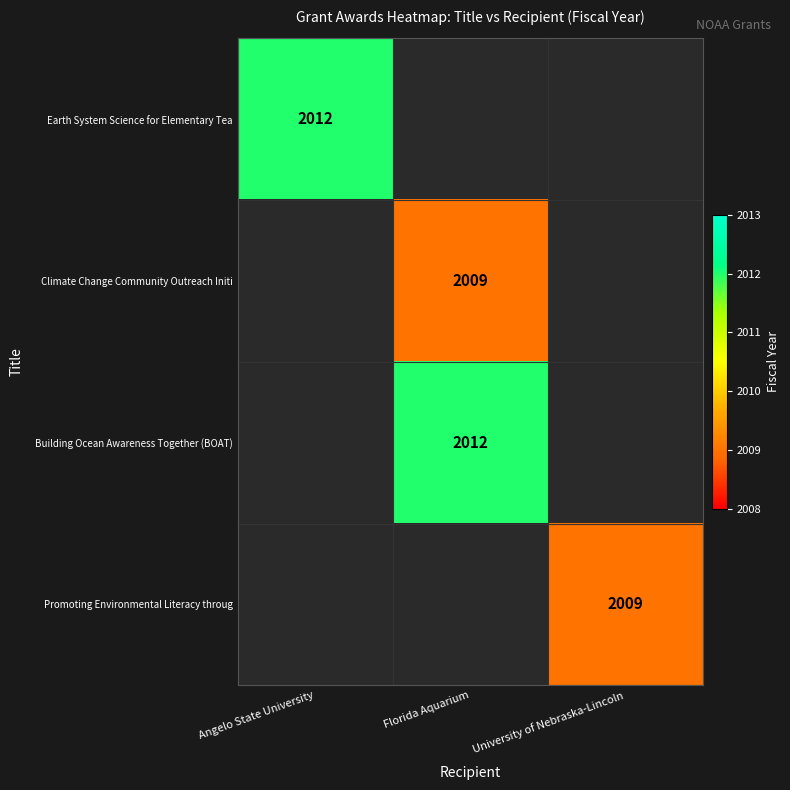

At which category does the chart reach its minimum across all series?

Florida Aquarium